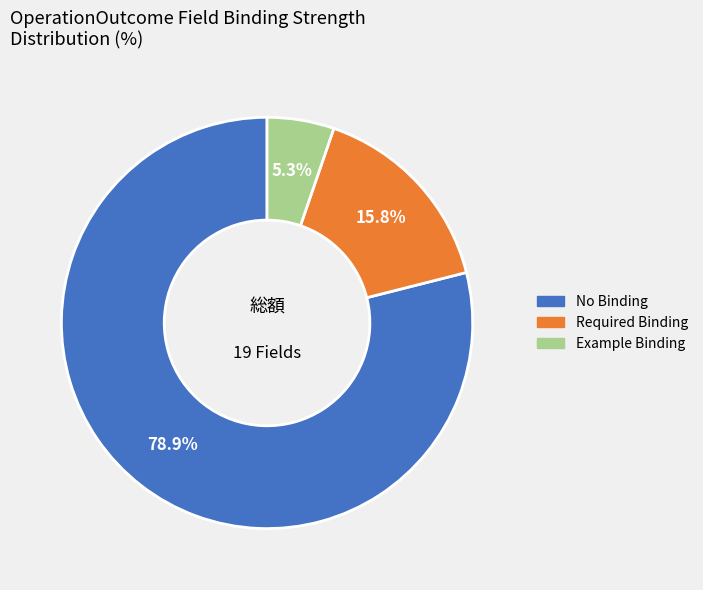

Is there a majority slice in this chart?

Yes